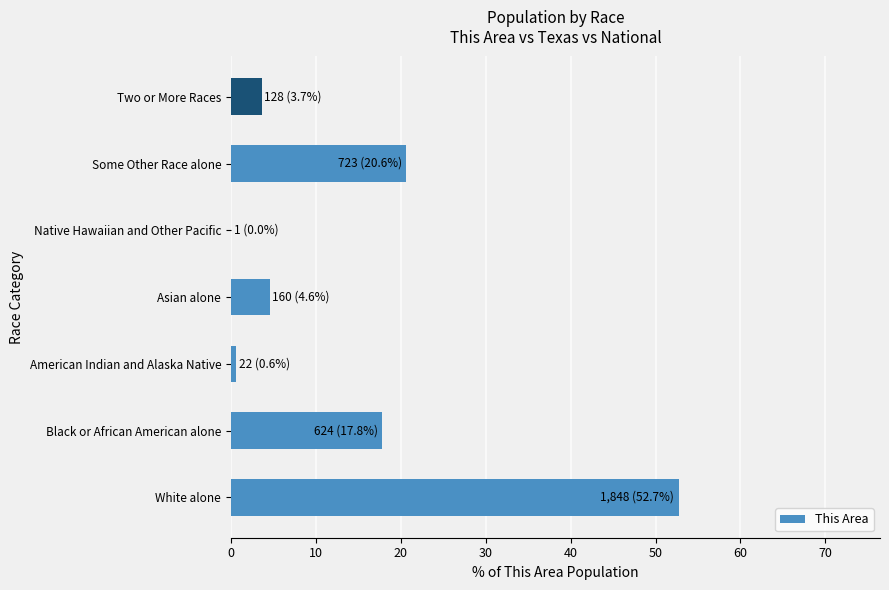

Between Some Other Race alone and Two or More Races, which is larger?

Some Other Race alone